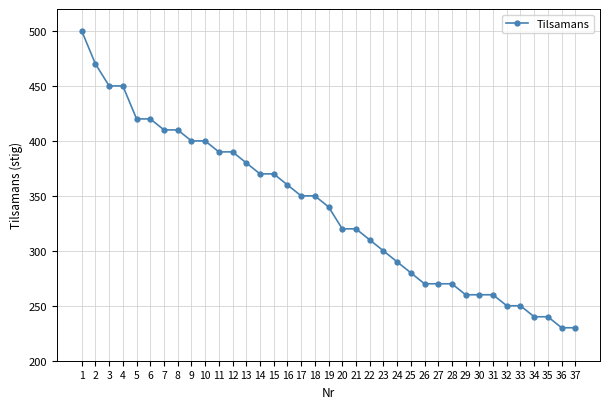

What is the difference between the values at 24 and 35?

50